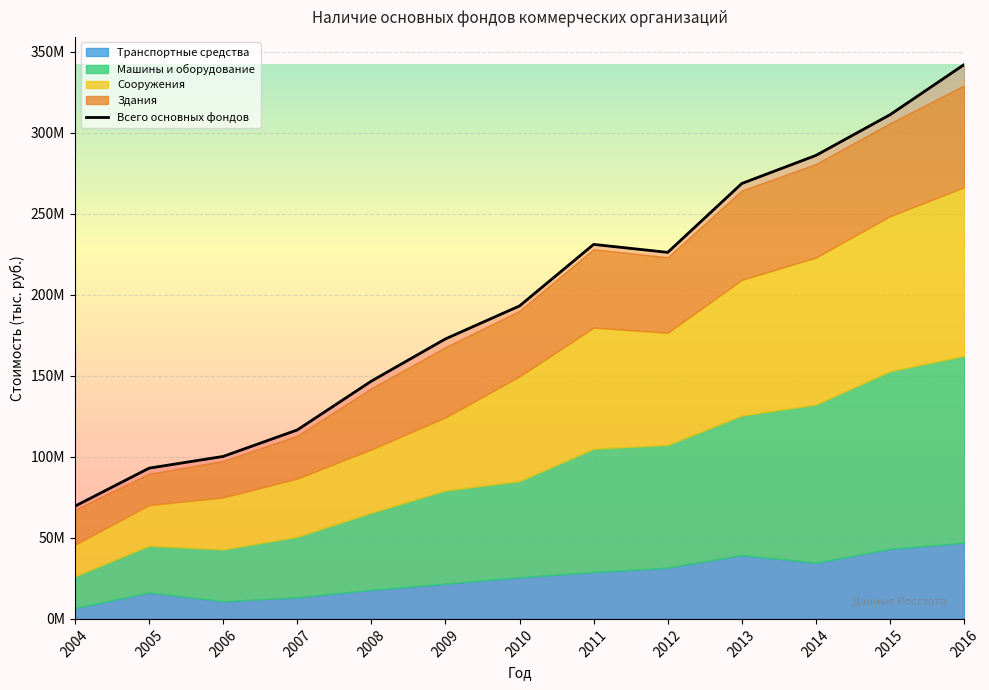

True or false: Всего основных фондов has more than 2 interior local peaks.

False